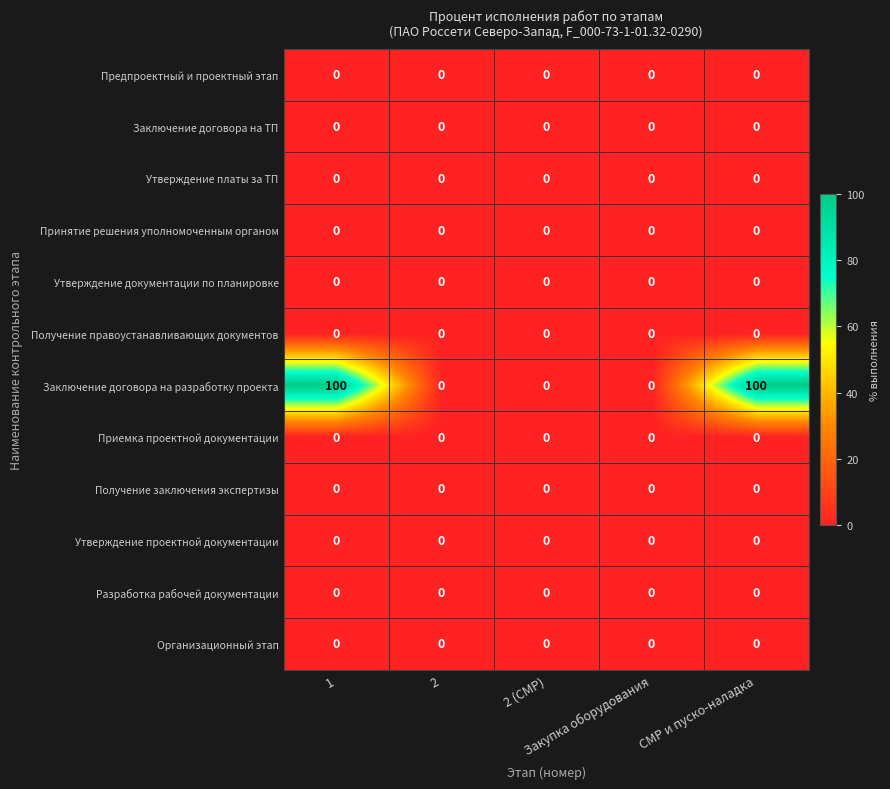

Which series has the widest spread of values?

Заключение договора на разработку проекта